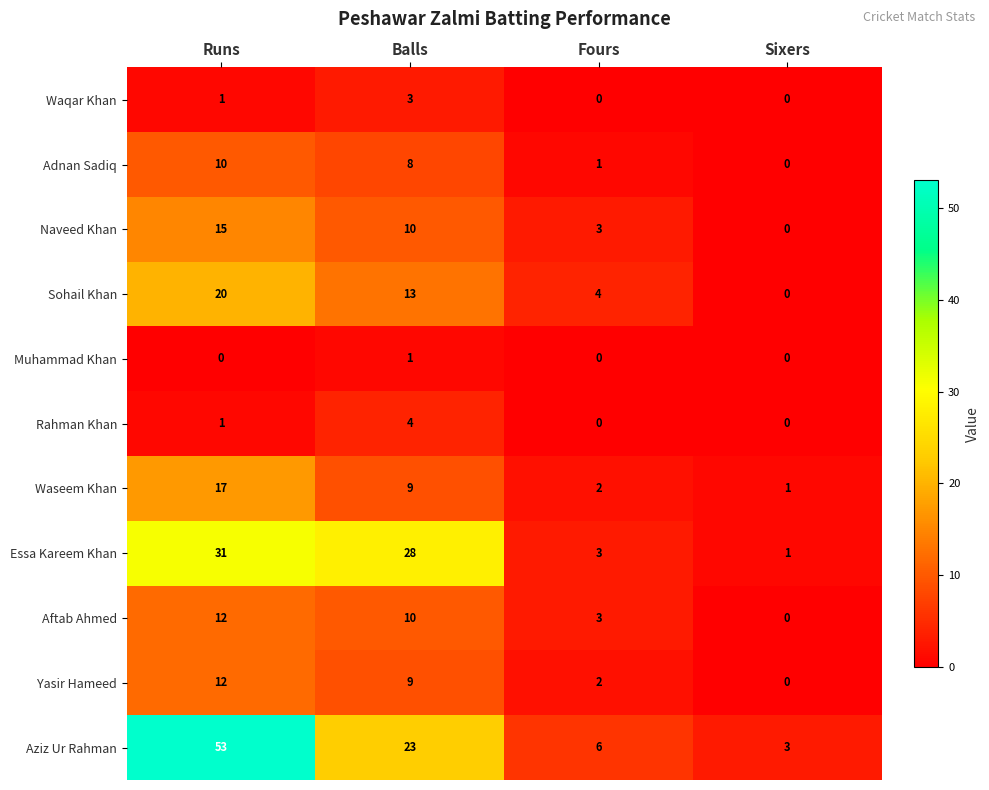

What is the maximum value shown in the chart?

53